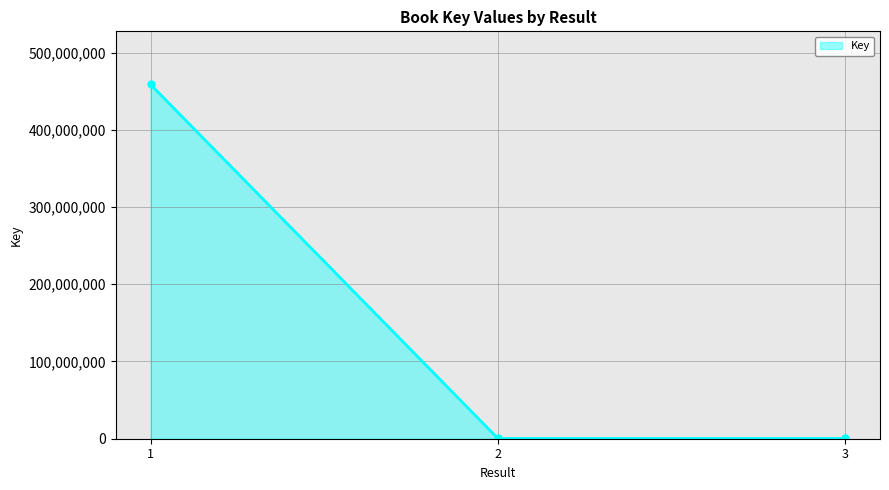

How many lines are shown in the chart?

1